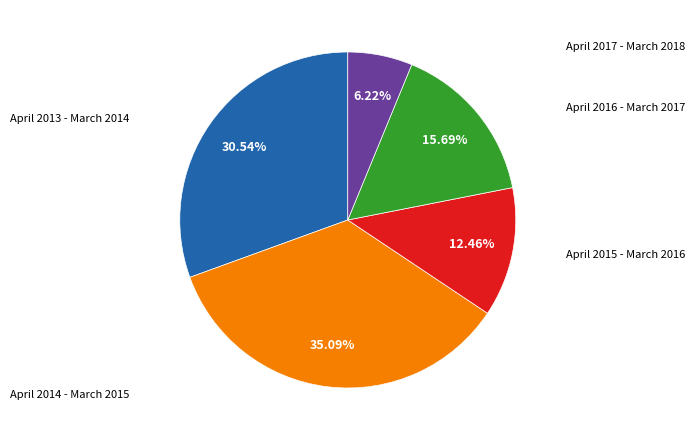

Does any single category account for the majority?

No